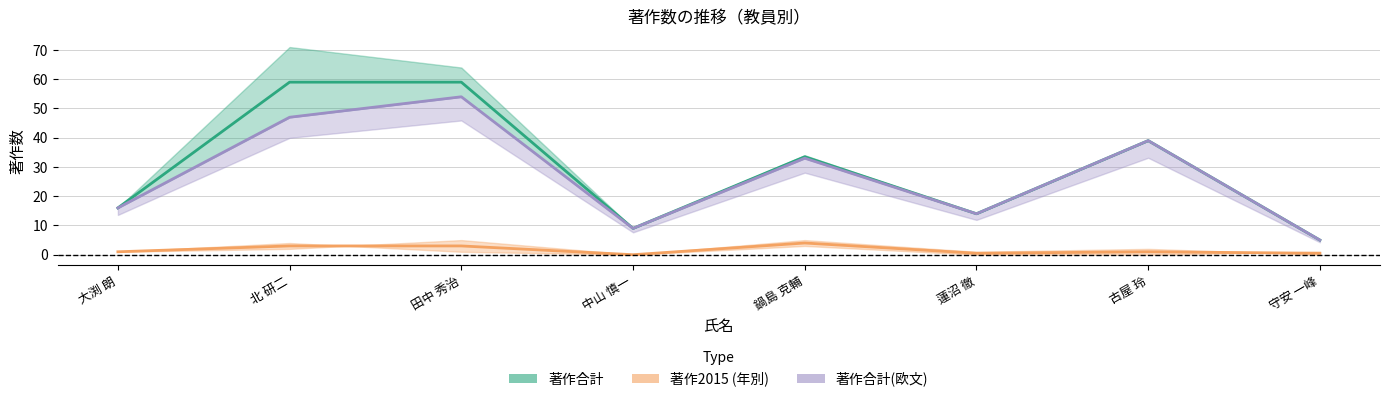

Which series has the widest spread of values?

著作合計